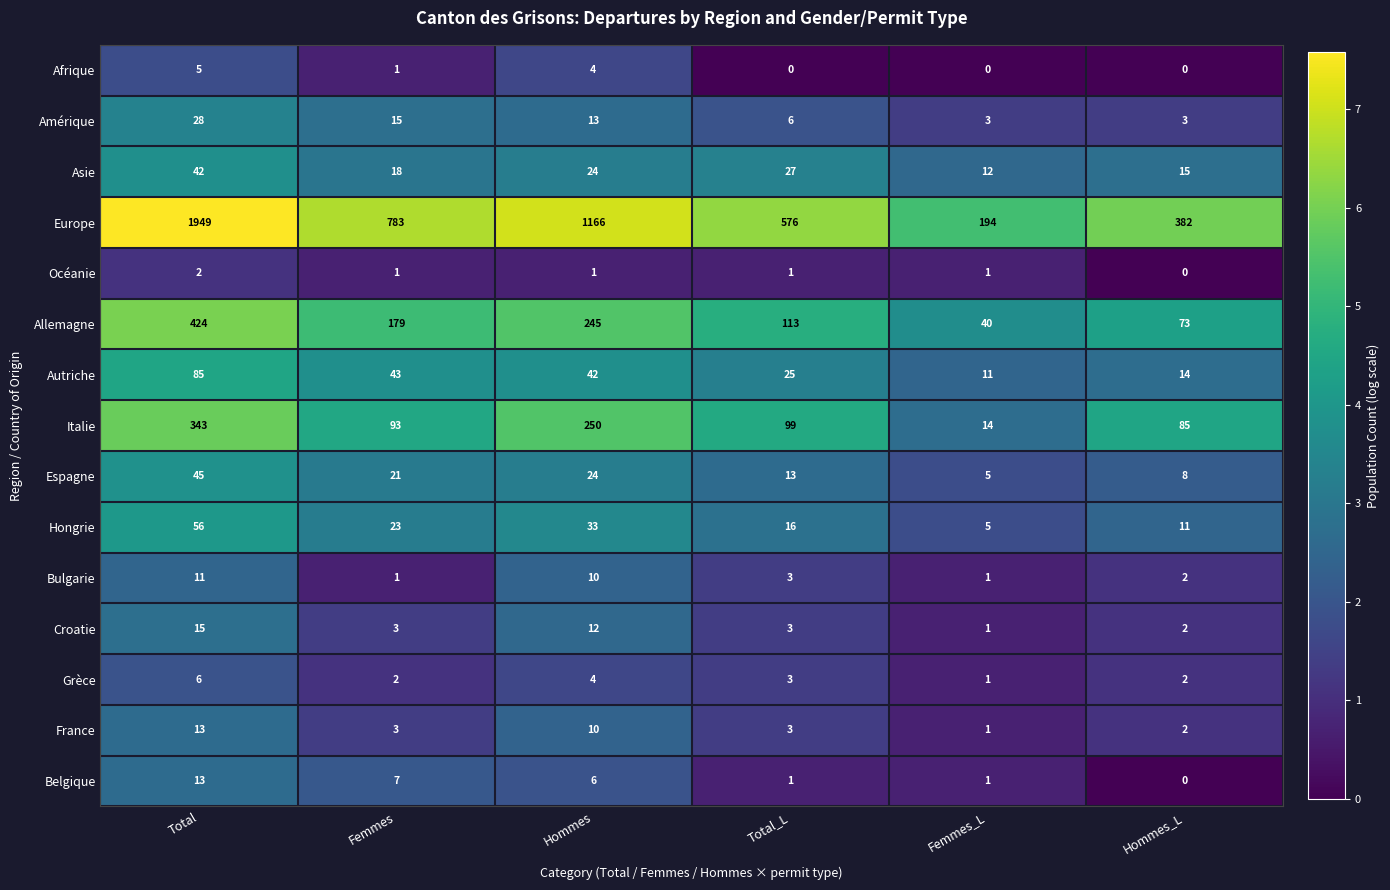

The value of Allemagne at Femmes is 99. True or false?

False